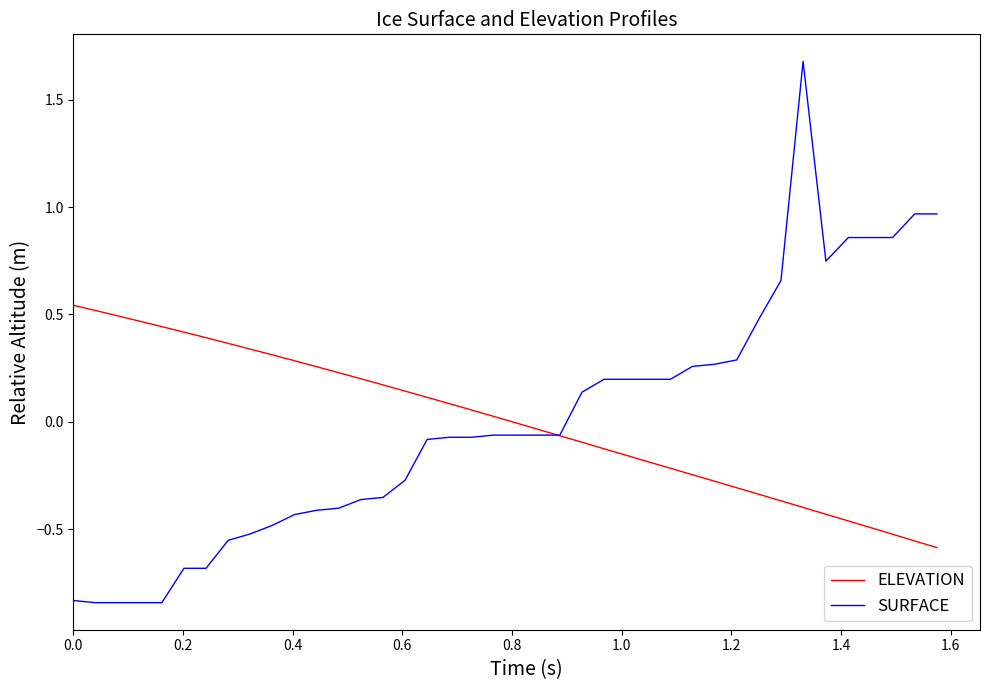

List the series in order of their peak value, lowest first.

ELEVATION, SURFACE